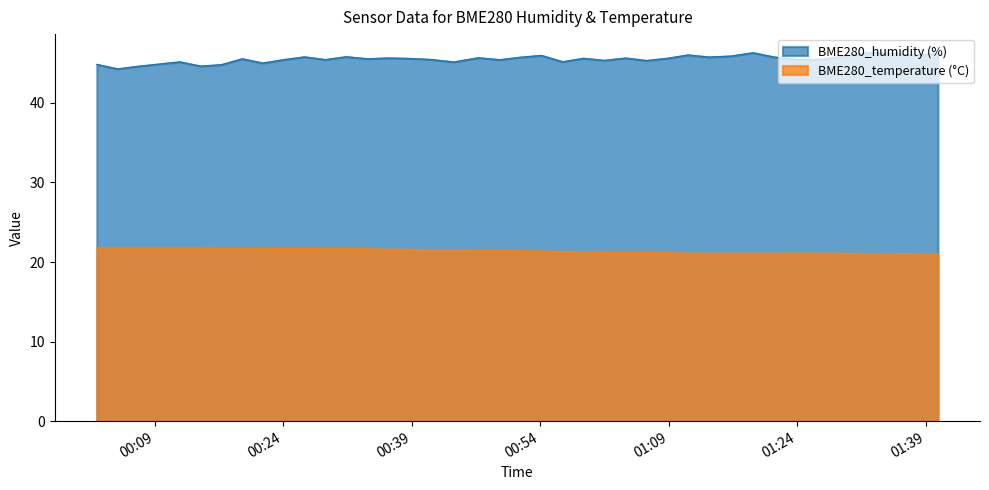

True or false: BME280_humidity (%) and BME280_temperature (°C) intersect in this chart.

False